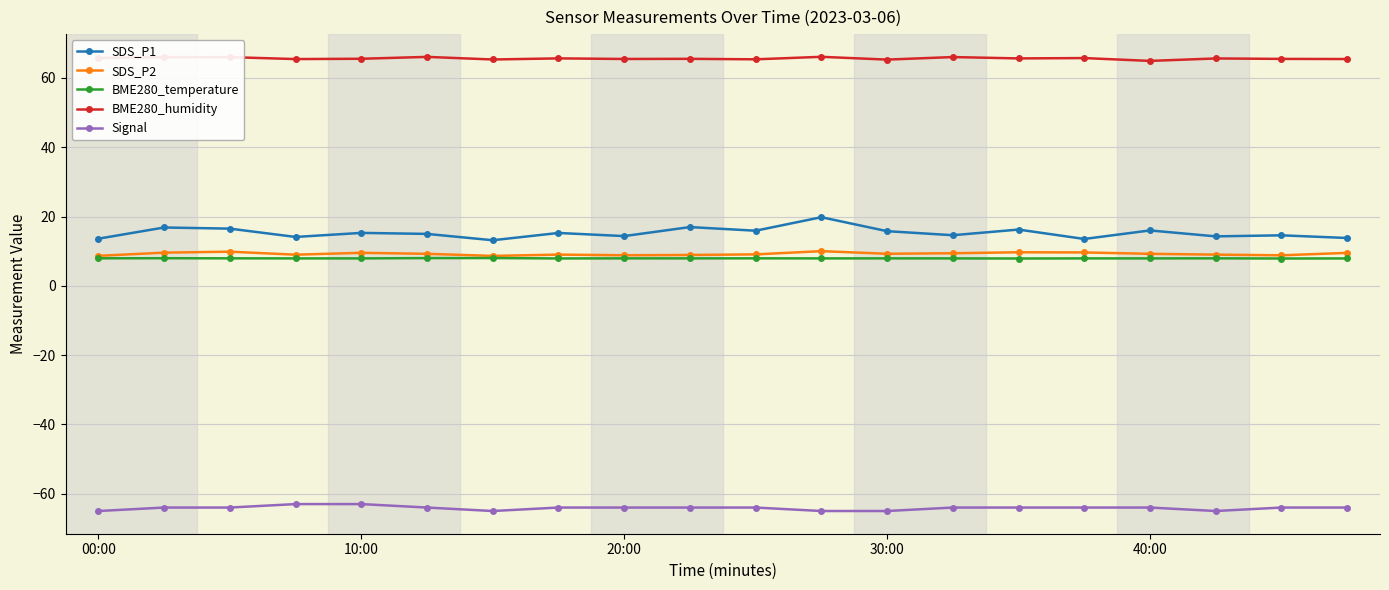

What is the highest value of the BME280_temperature series?

8.0